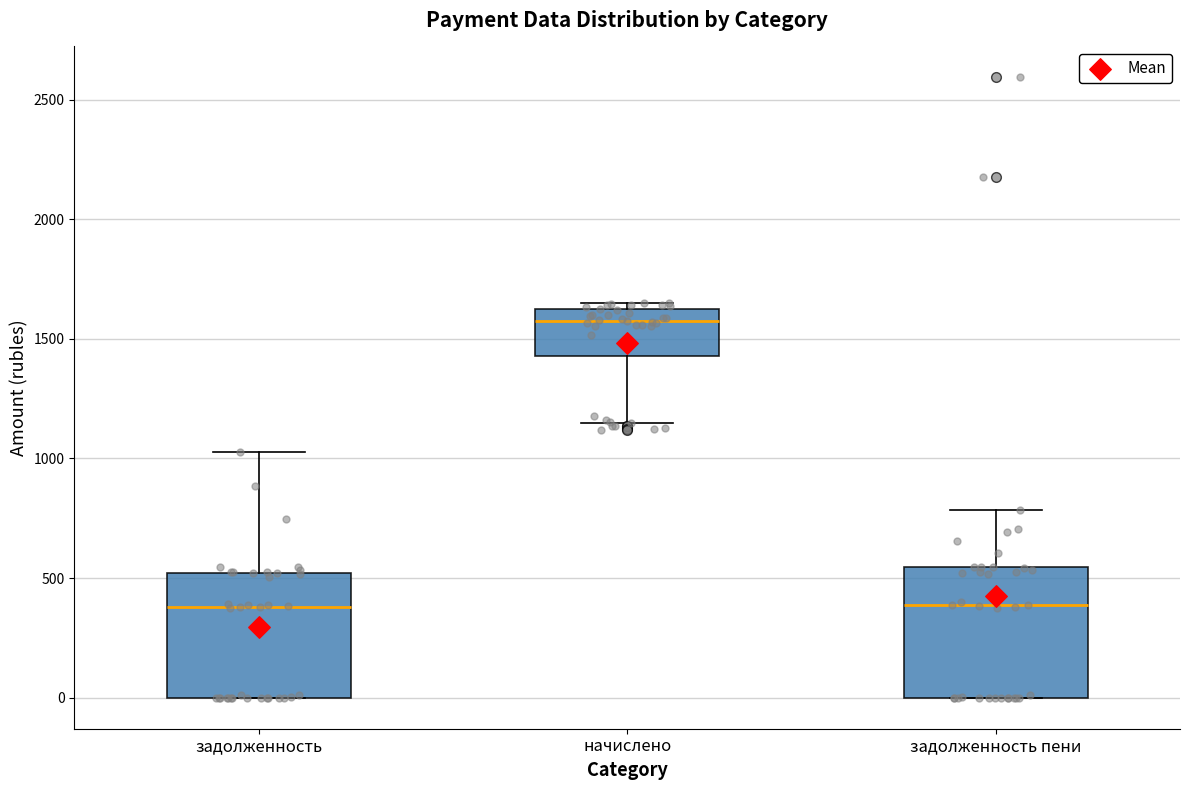

Reading left to right, read every box against the y-axis: the position of its median line, the range the box covers, and the ends of its whiskers. The values are not printed on the chart, so give them approximately, as read against the axis.

задолженность: median 400, box 0 to 500, whiskers 0 to 1050
начислено: median 1600 (just below the box's upper edge), box 1450 to 1600, whiskers 1150 to 1650
задолженность пени: median 400, box 0 to 550, whiskers 0 to 800